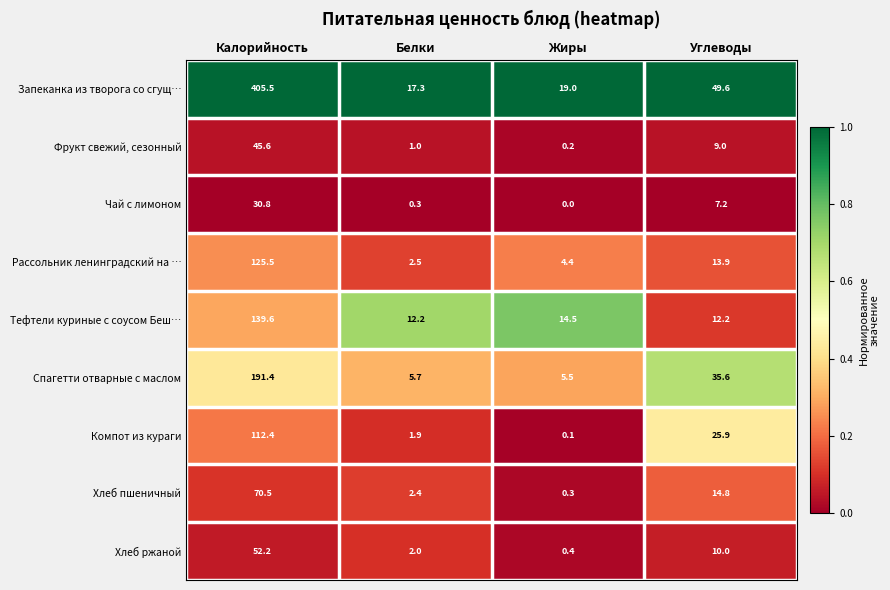

Rank the series at Белки from highest to lowest value.

Запеканка из творога со сгущ…, Тефтели куриные с соусом Беш…, Спагетти отварные с маслом, Рассольник ленинградский на …, Хлеб пшеничный, Хлеб ржаной, Компот из кураги, Фрукт свежий, сезонный, Чай с лимоном